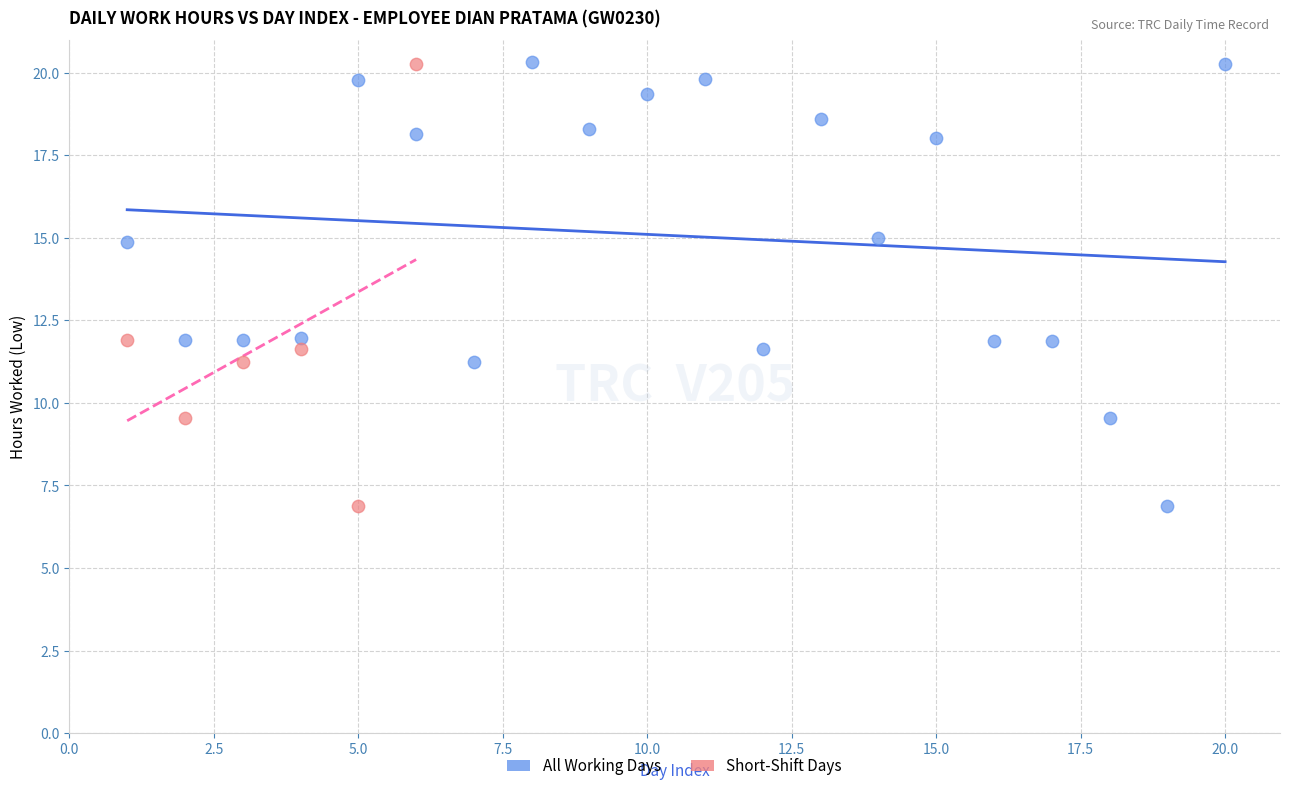

Which series has the widest spread of Y values?

All Working Days